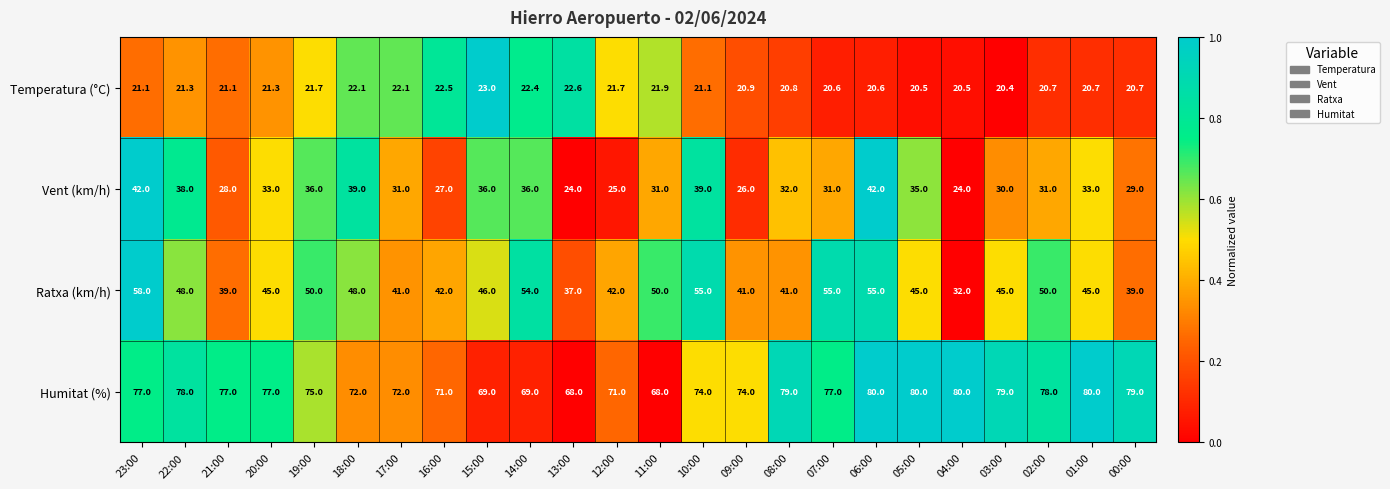

List the series in order of their peak value, lowest first.

Temperatura (°C), Vent (km/h), Ratxa (km/h), Humitat (%)